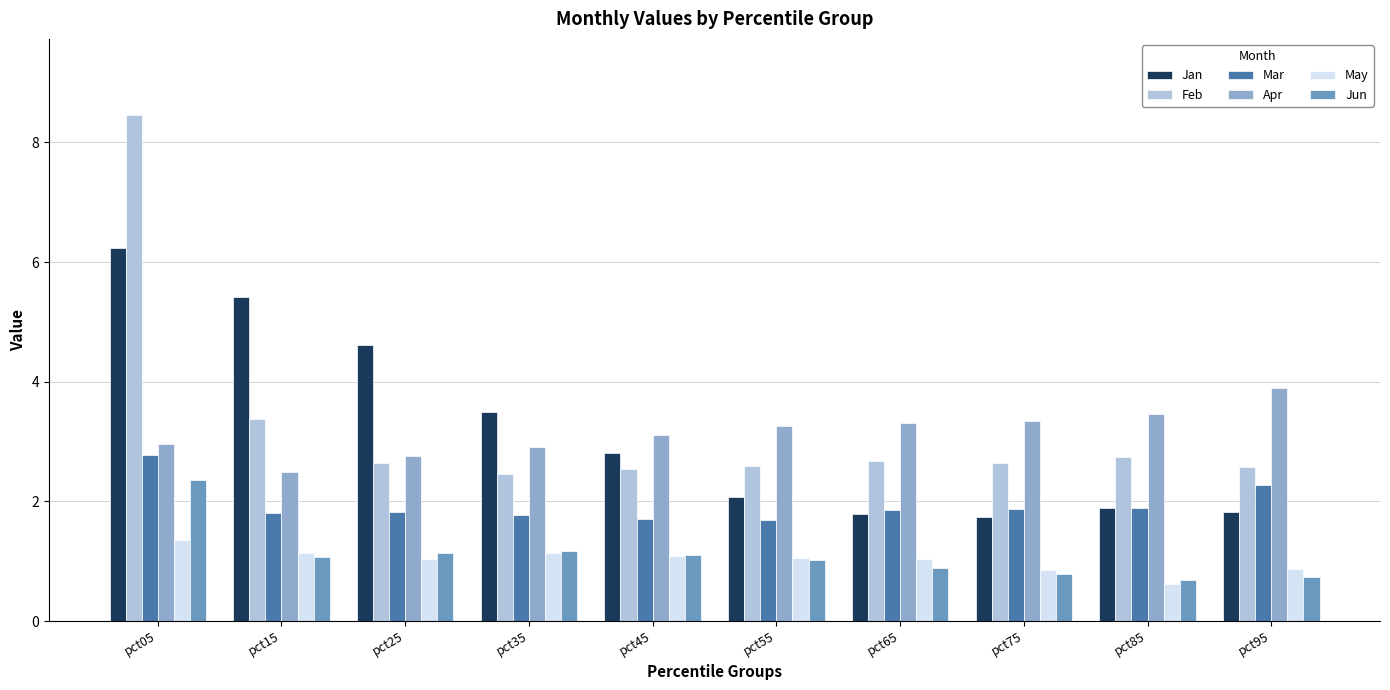

What are all the series names shown in the legend?

Jan, Feb, Mar, Apr, May, Jun